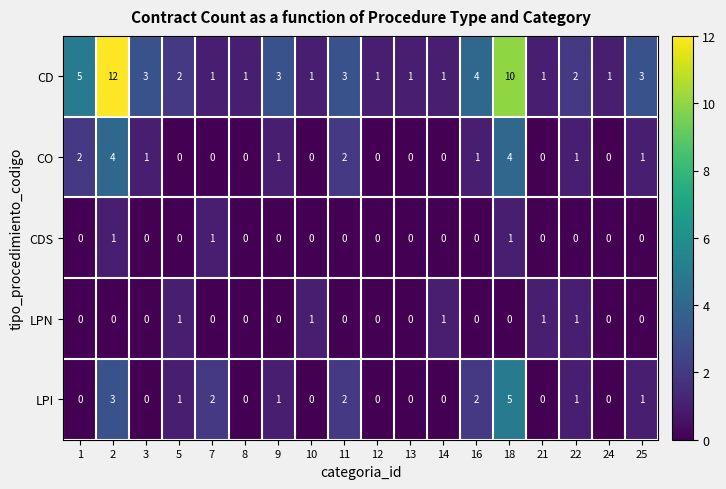

How many data points does each series have?

18